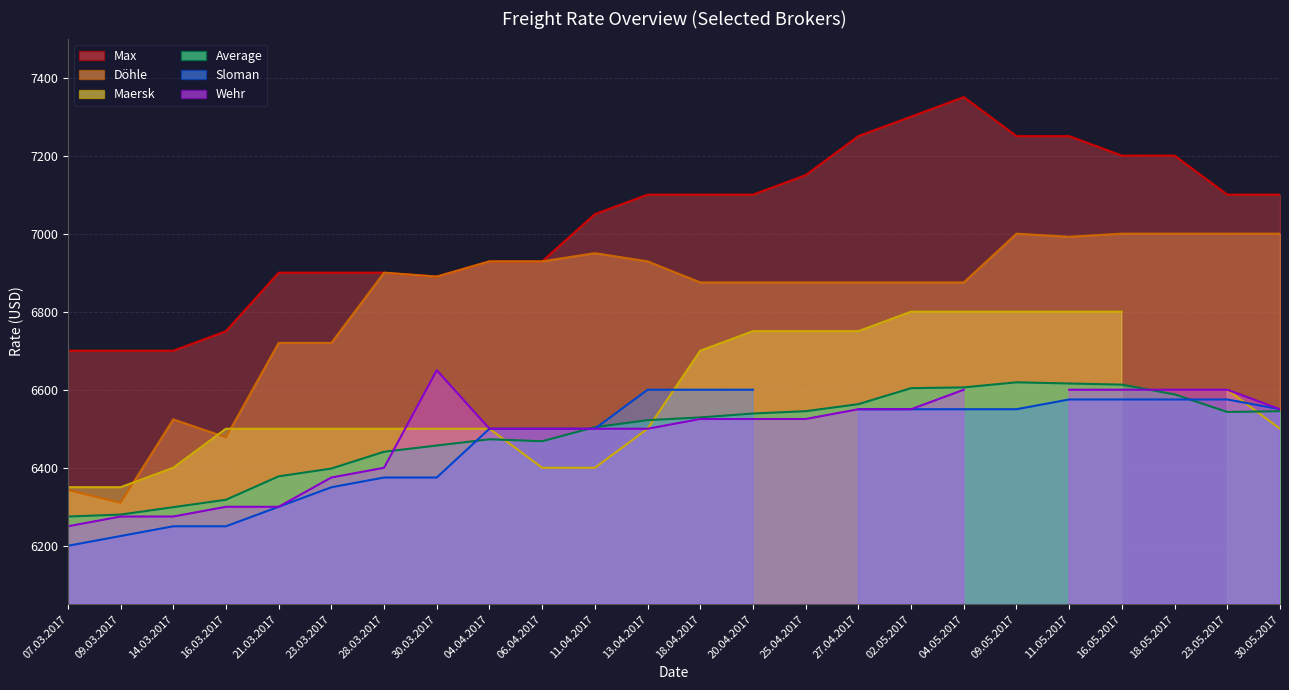

How many interior local valleys does the Döhle series have?

4